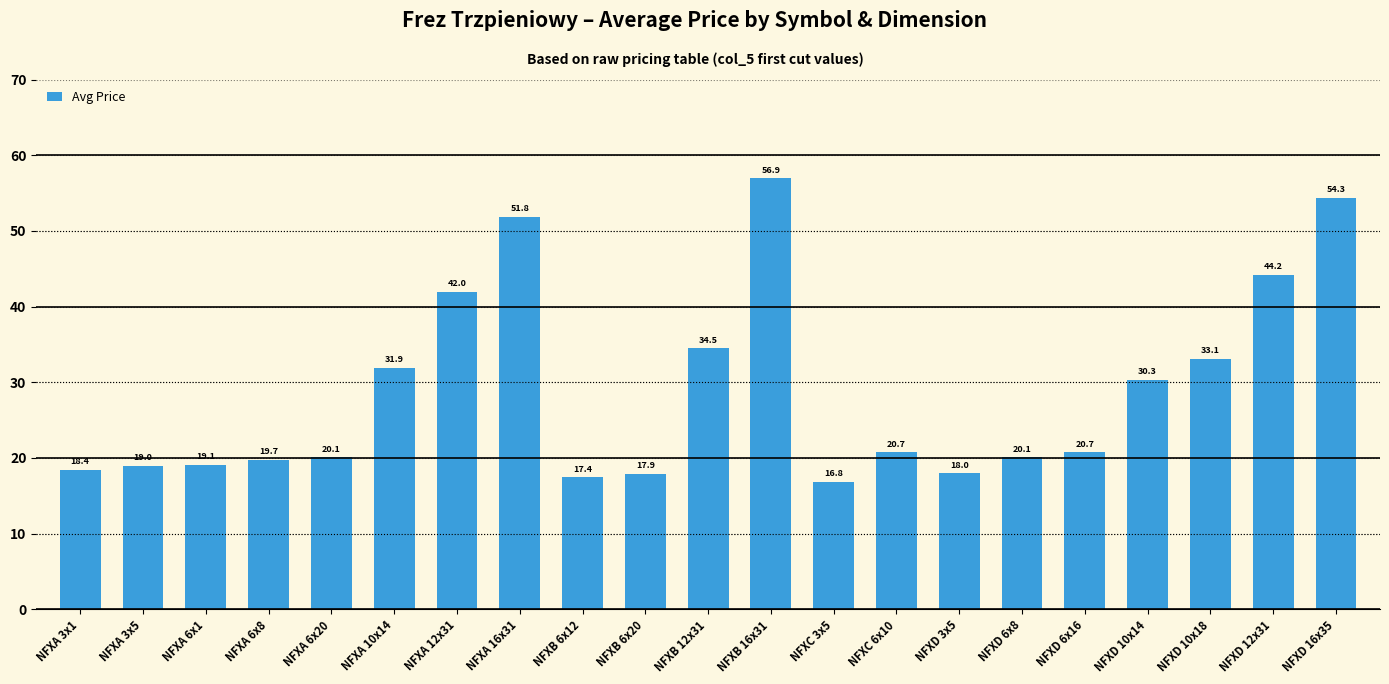

Between NFXC 6x10 and NFXD 10x18, which is larger?

NFXD 10x18